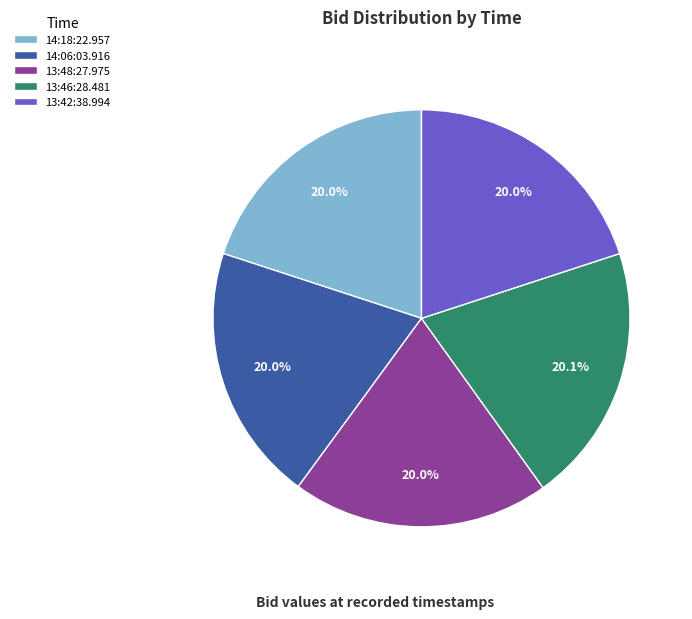

To the nearest percent, what portion does 13:42:38.994 represent?

20%